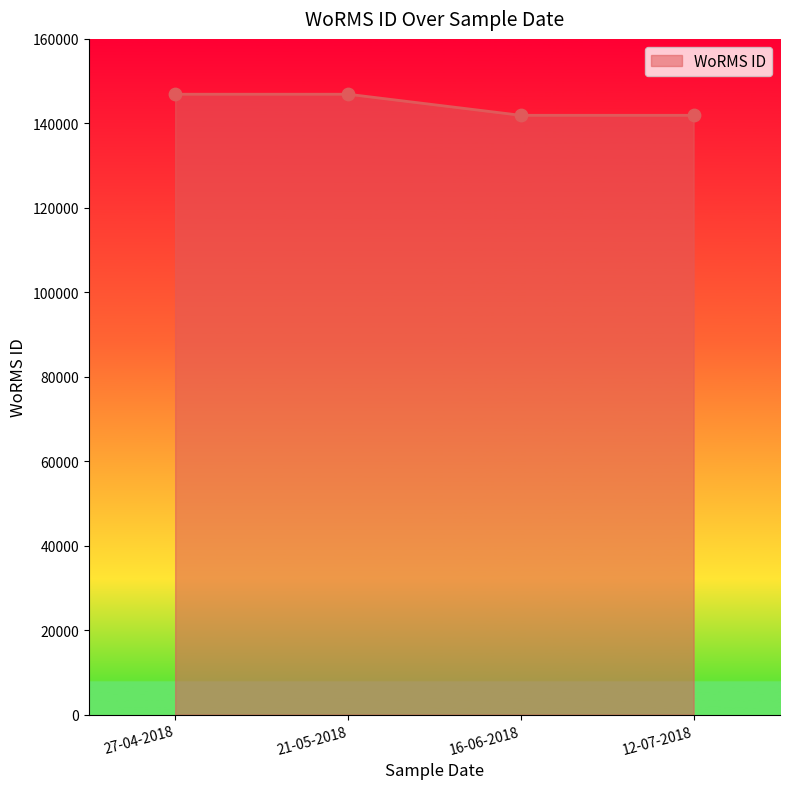

What is the ratio of the value at 21-05-2018 to the value at 27-04-2018?

1.0